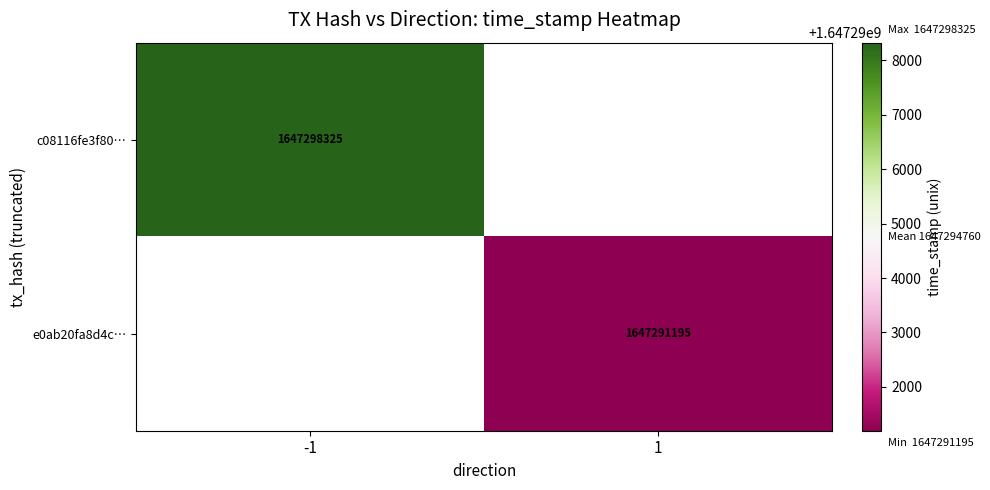

At how many categories does at least one series exceed 1647296074?

1